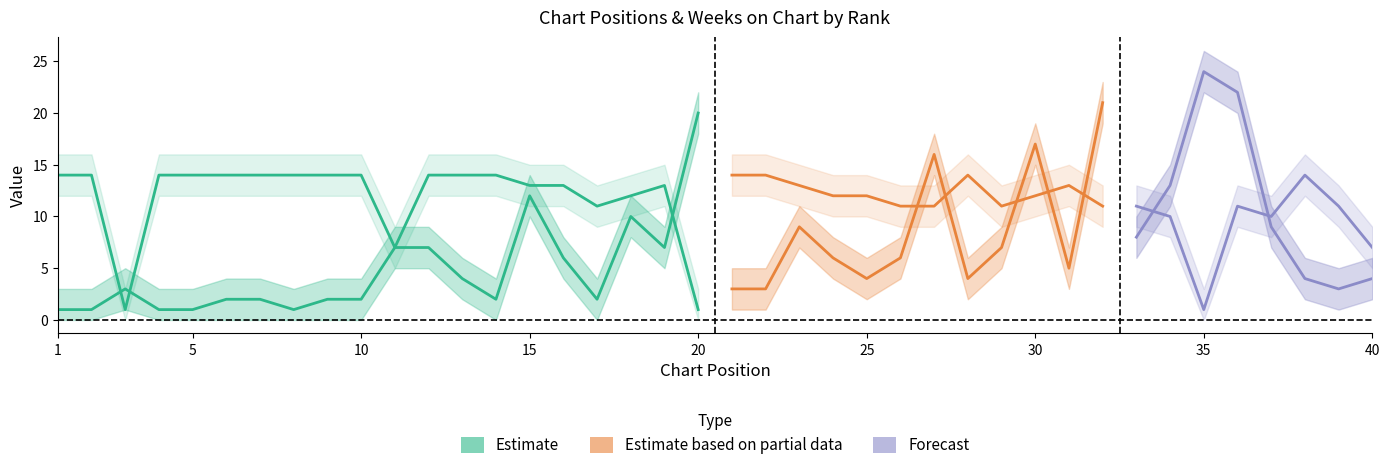

What is the greatest value displayed?

24